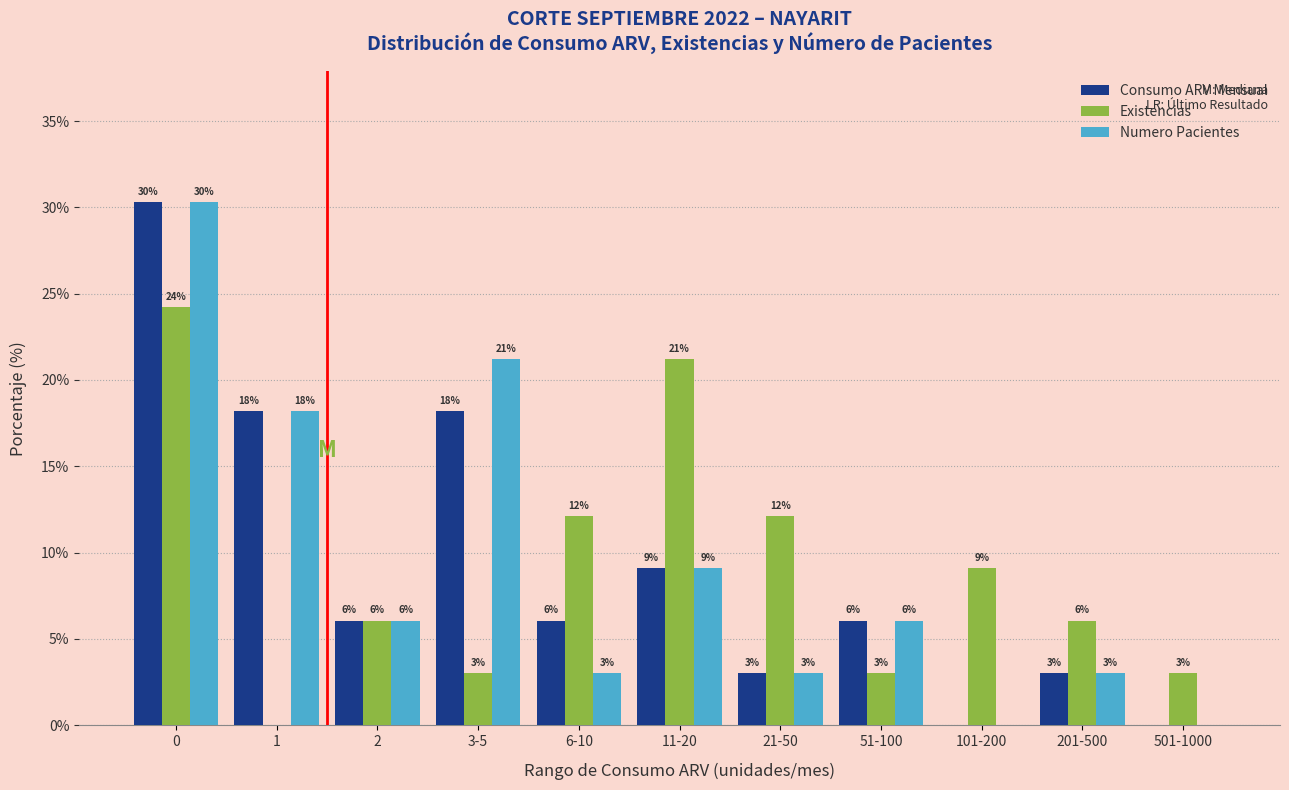

What are all the series names shown in the legend?

Consumo ARV Mensual, Existencias, Numero Pacientes